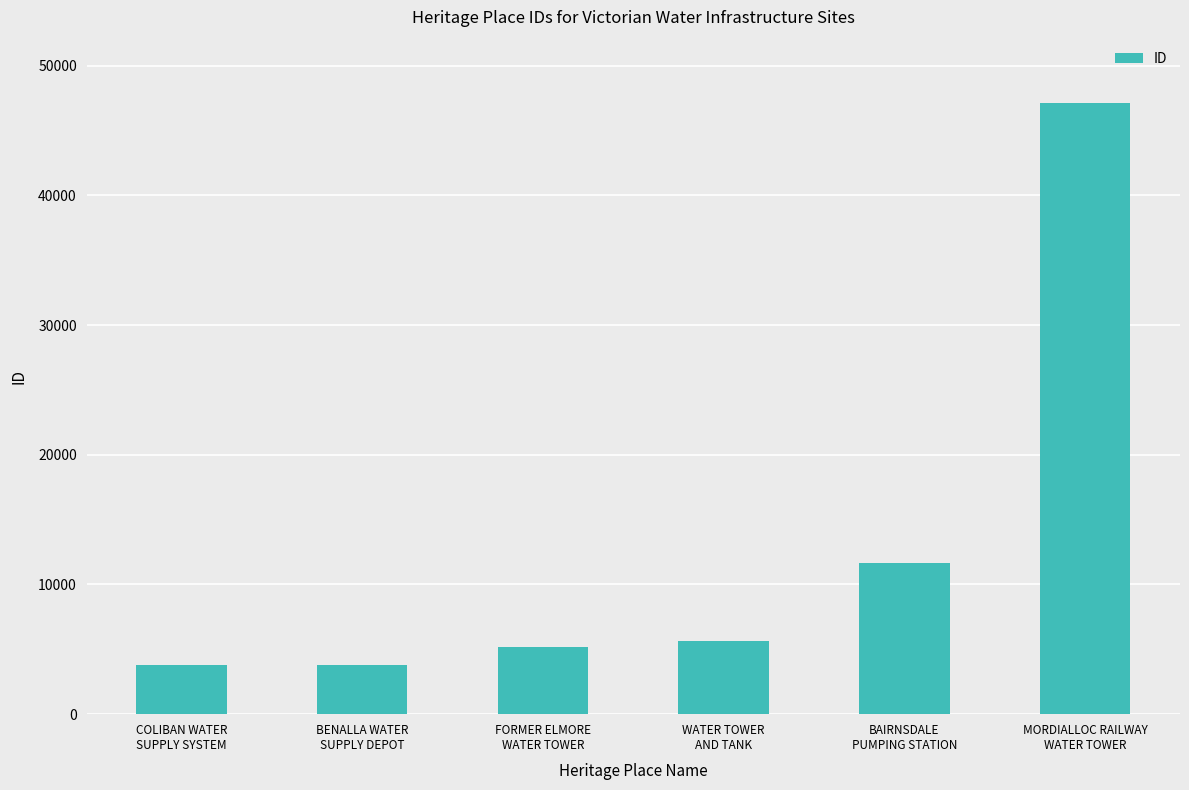

Does the chart contain any negative values?

No